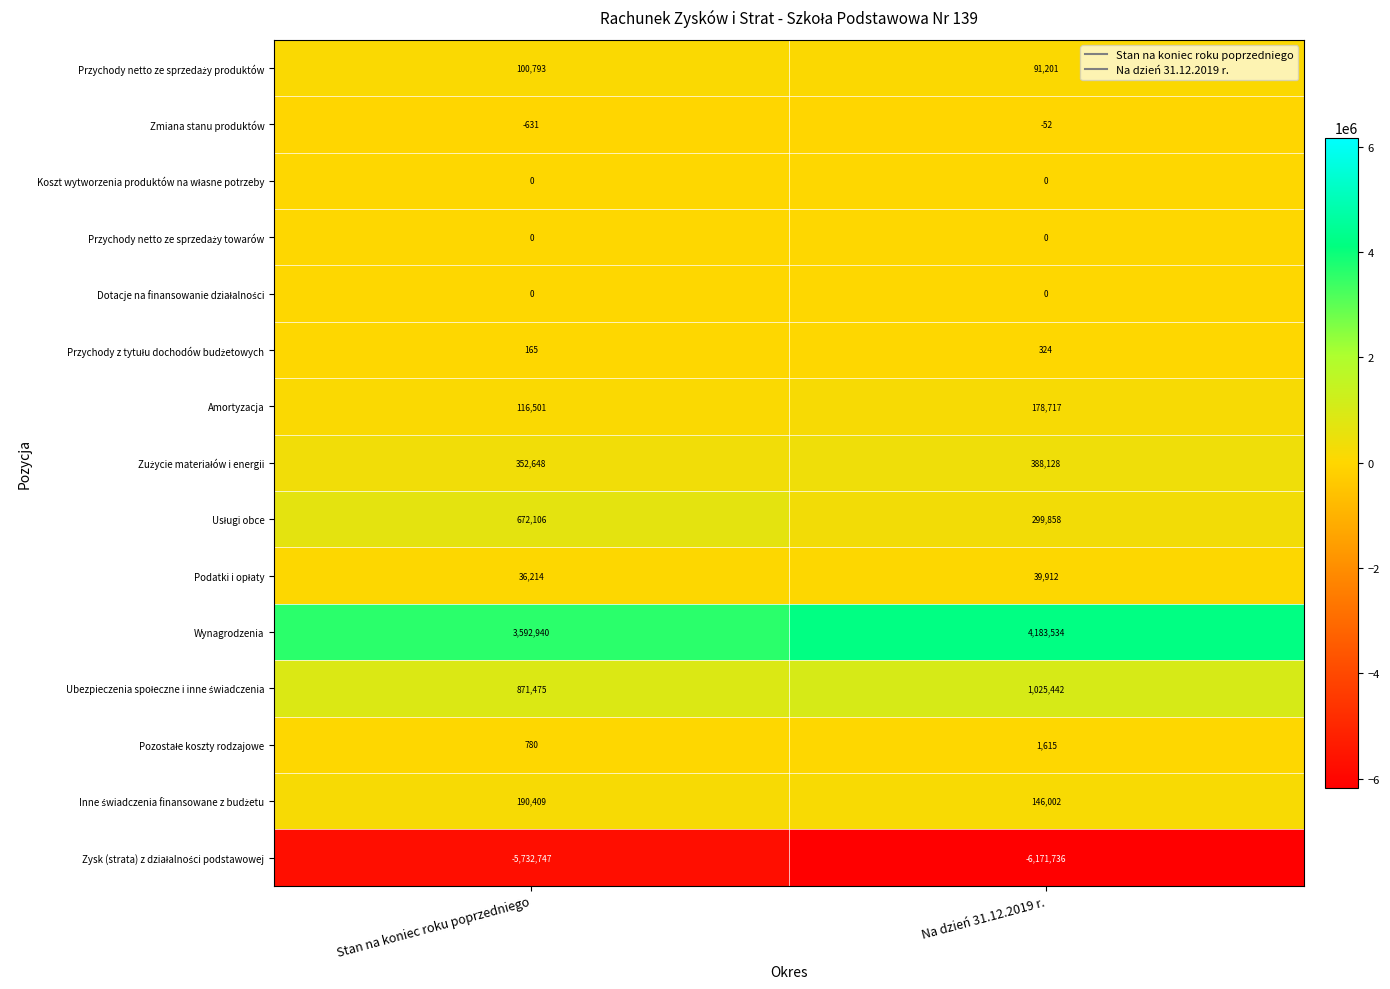

At which category is the sum across all series the highest?

Stan na koniec roku poprzedniego